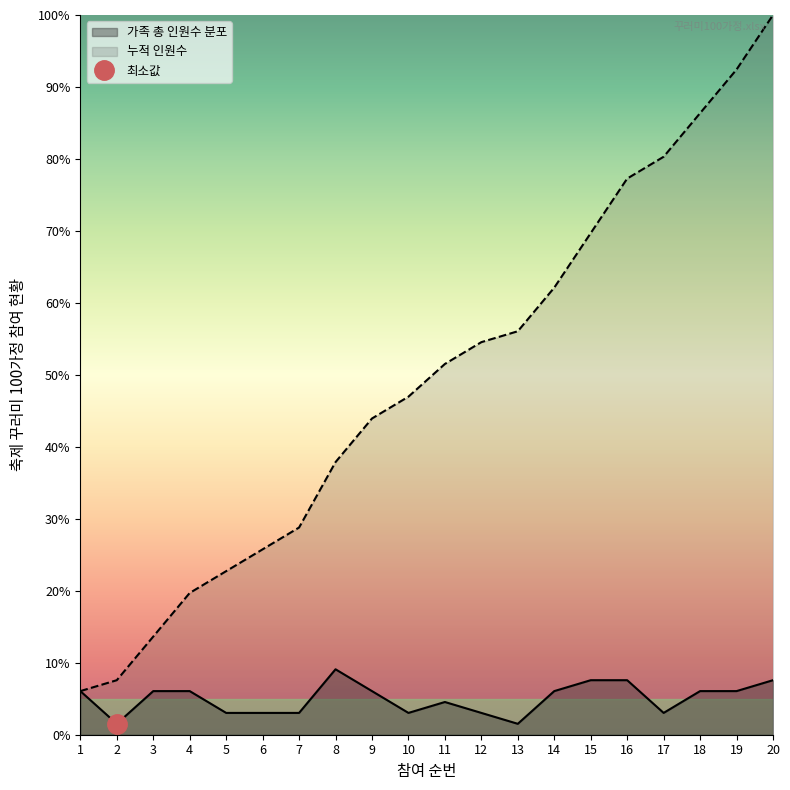

What is the value of the 가족 총 인원수 분포 point at the 11th from the left?

4.5